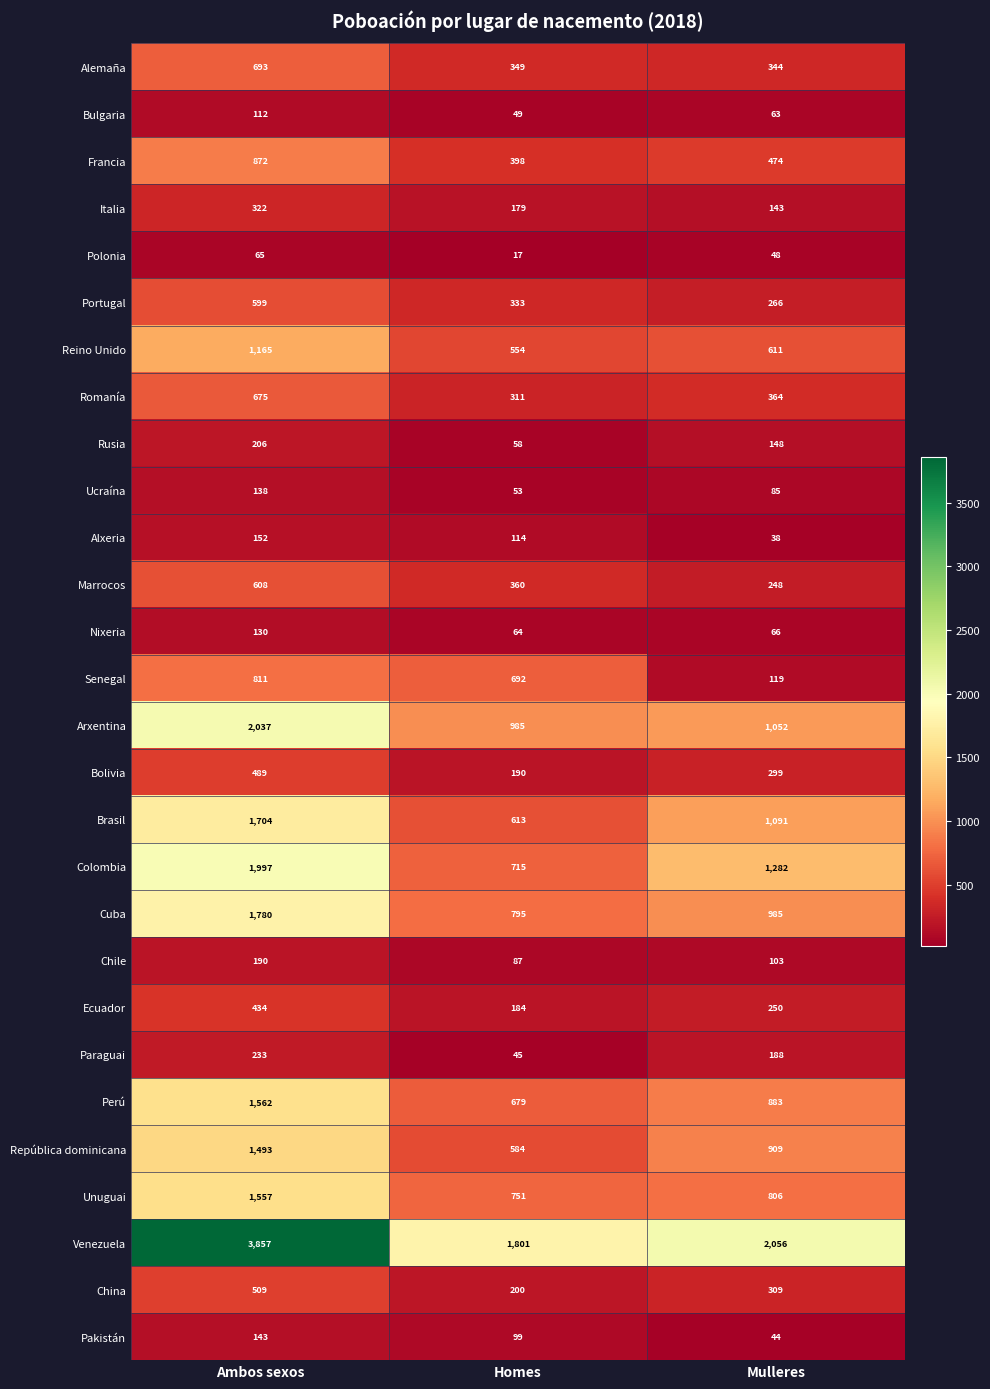

Rank the series at Mulleres from highest to lowest value.

Venezuela, Colombia, Brasil, Arxentina, Cuba, República dominicana, Perú, Unuguai, Reino Unido, Francia, Romanía, Alemaña, China, Bolivia, Portugal, Ecuador, Marrocos, Paraguai, Rusia, Italia, Senegal, Chile, Ucraína, Nixeria, Bulgaria, Polonia, Pakistán, Alxeria